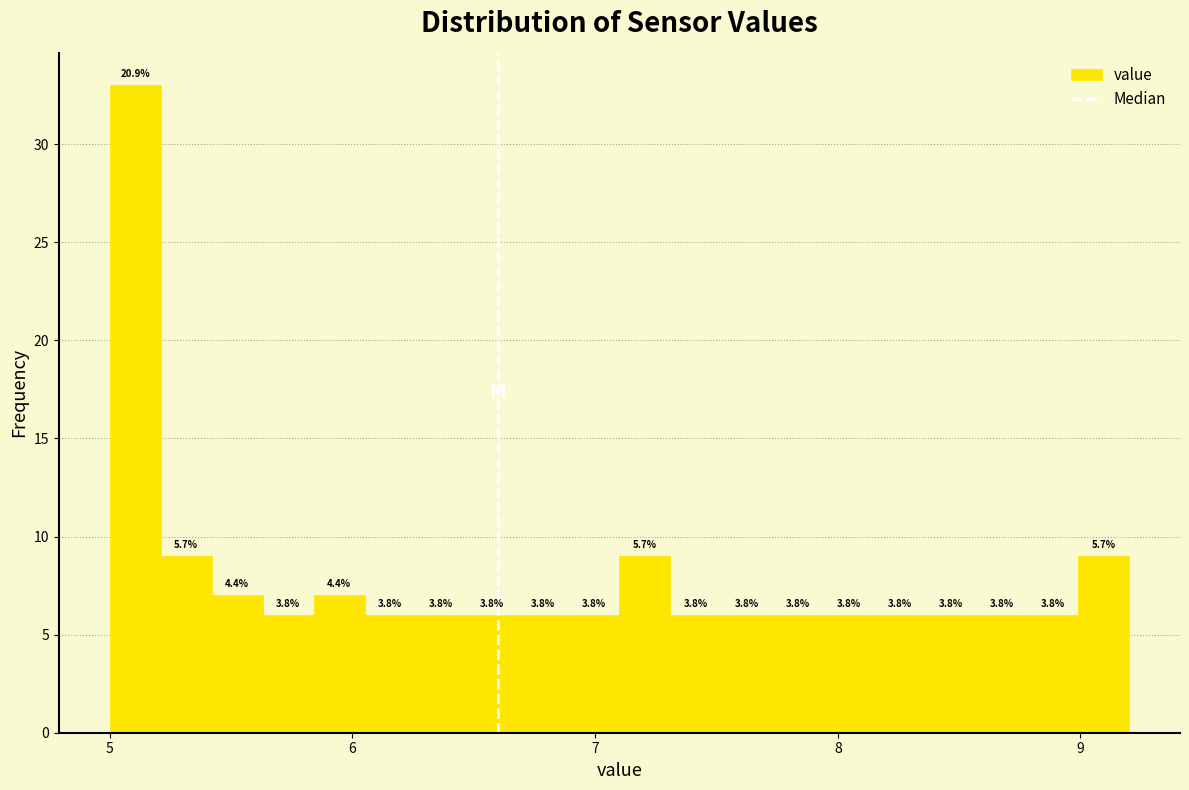

Around what value on the x-axis is the tallest bar? Give the approximate position of its centre, as read against the axis.

5.1